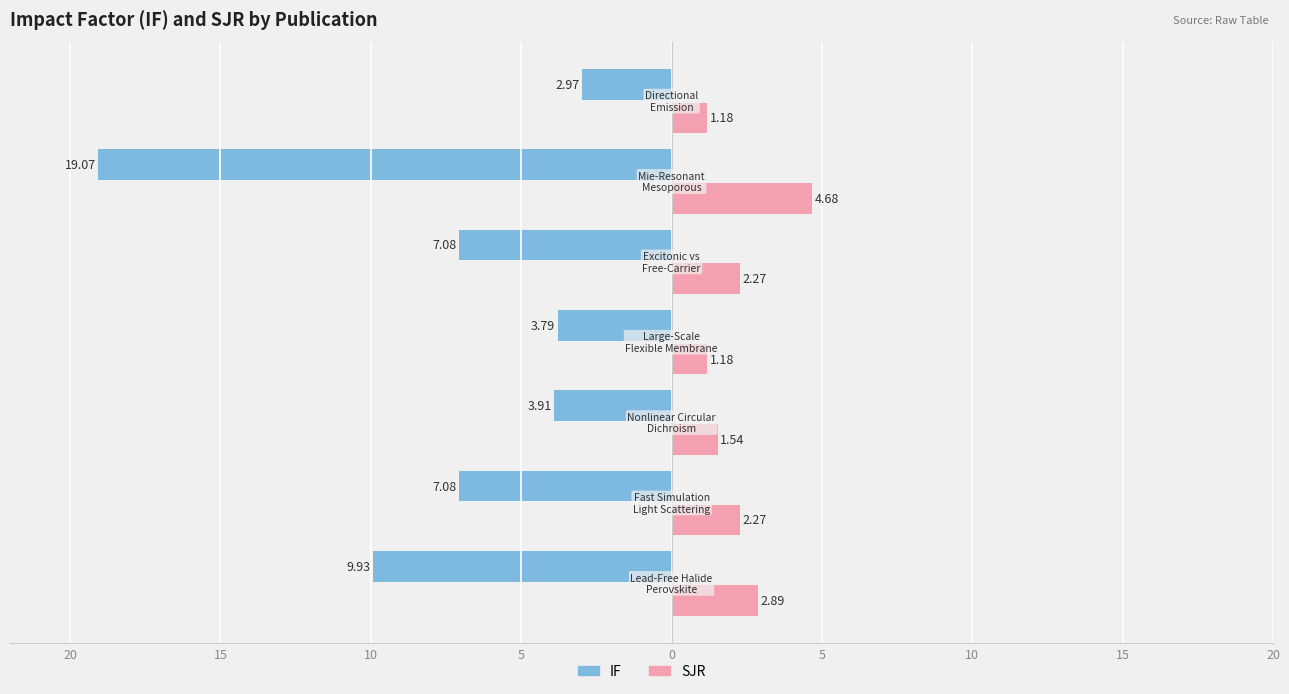

What are all the series names shown in the legend?

IF, SJR